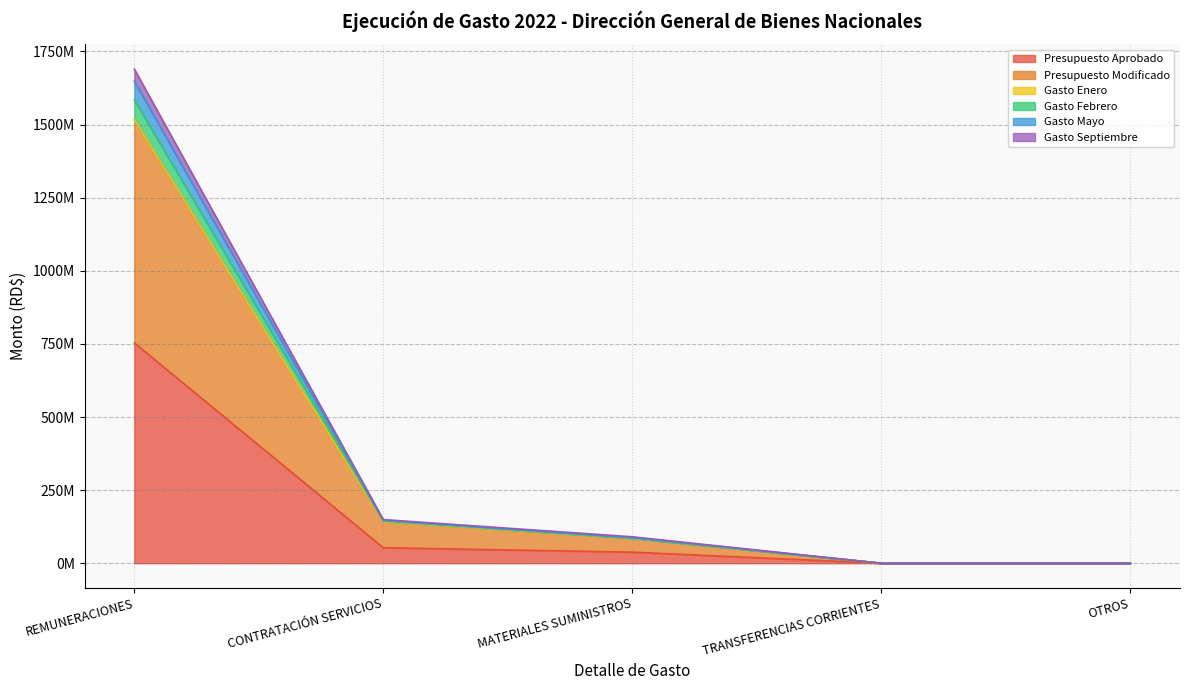

True or false: Presupuesto Modificado and Gasto Febrero cross at least once.

False